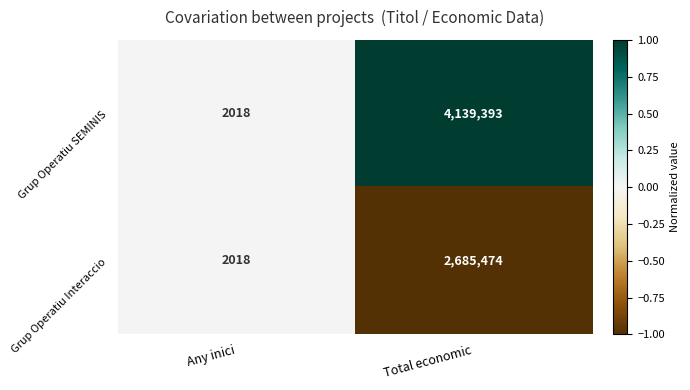

What is the average value of the Grup Operatiu Interaccio series?

1343746